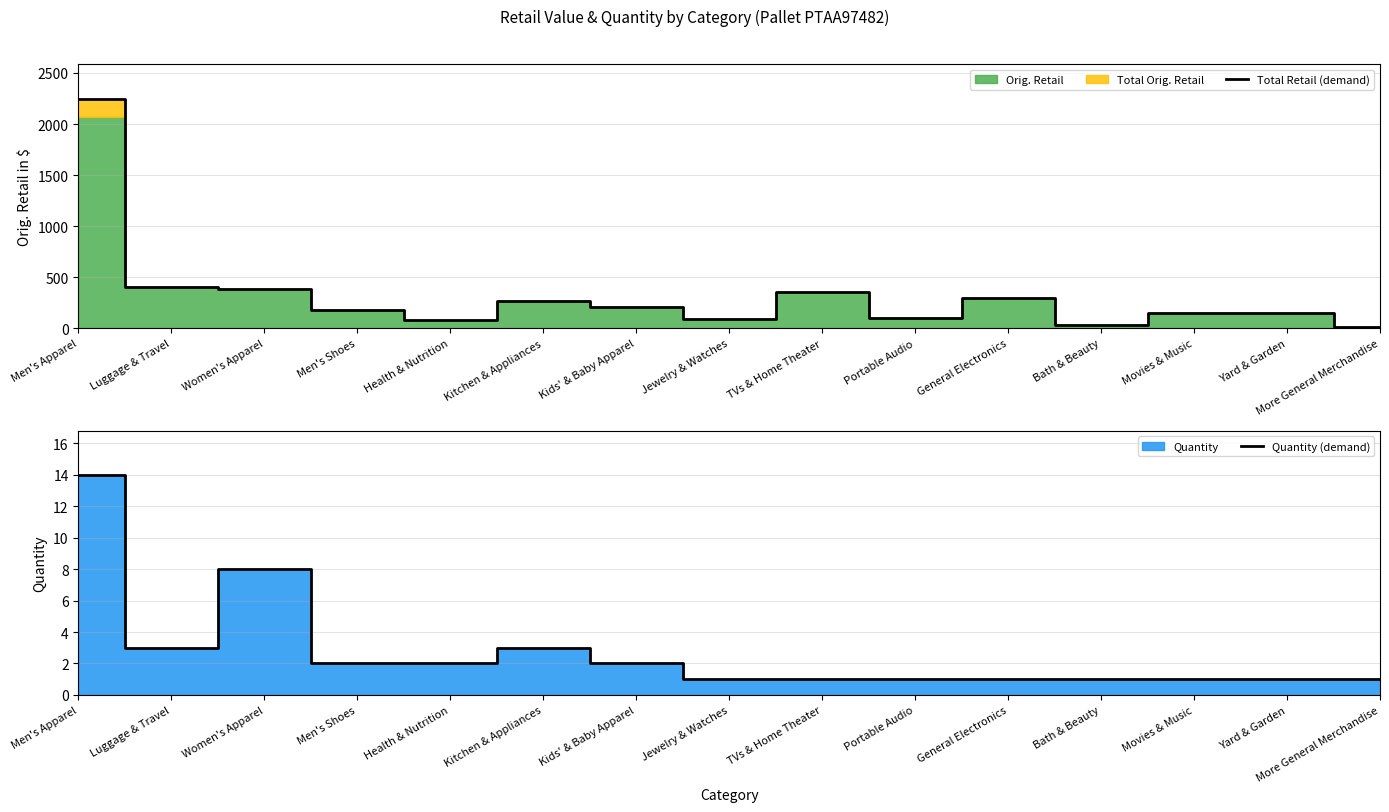

At which category is the sum across all series the highest?

Men's Apparel